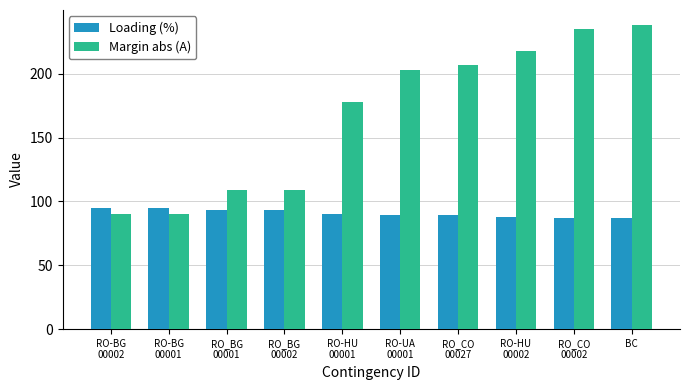

True or false: Margin abs (A) has a value of 178 at RO-HU
00001.

True